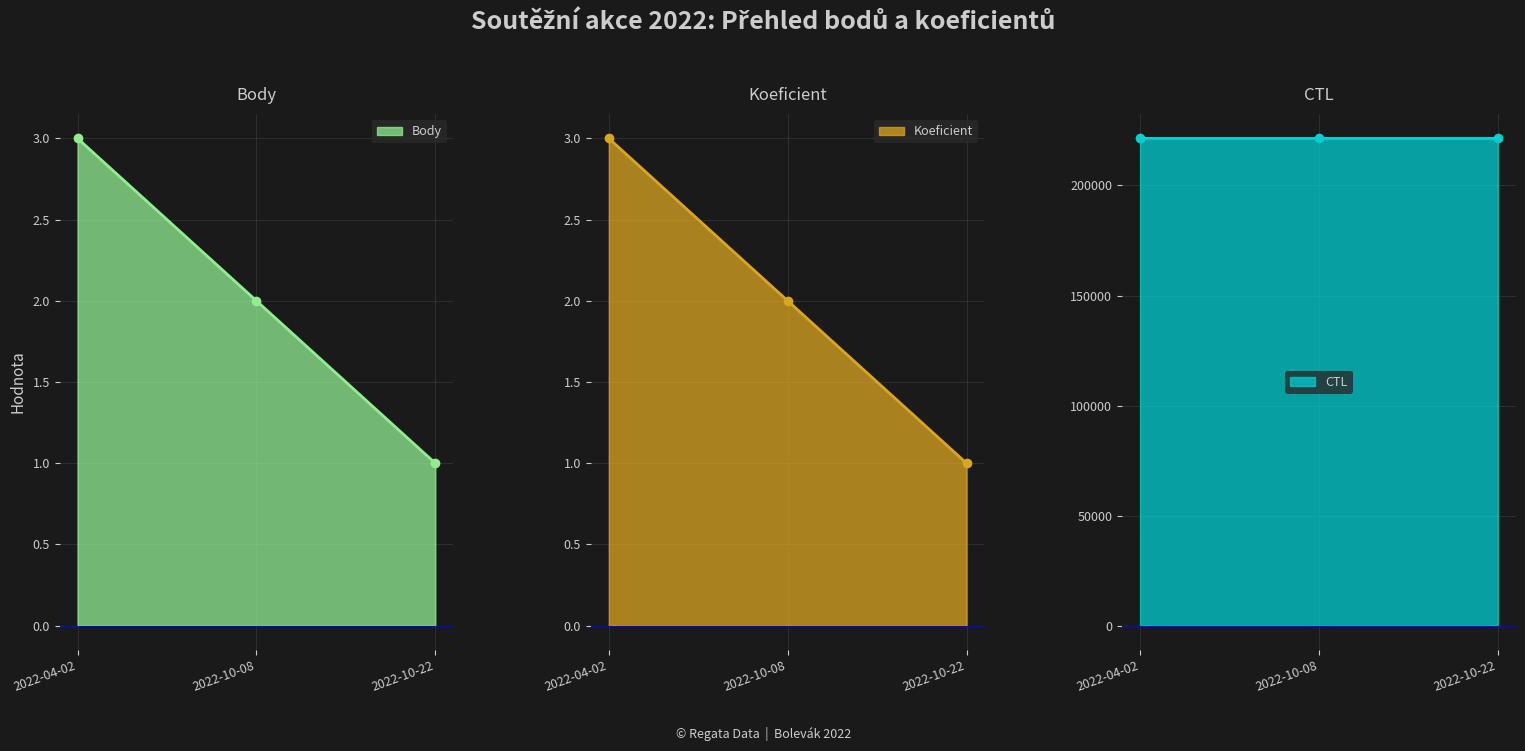

At which label does Koeficient first exceed 2?

2022-04-02